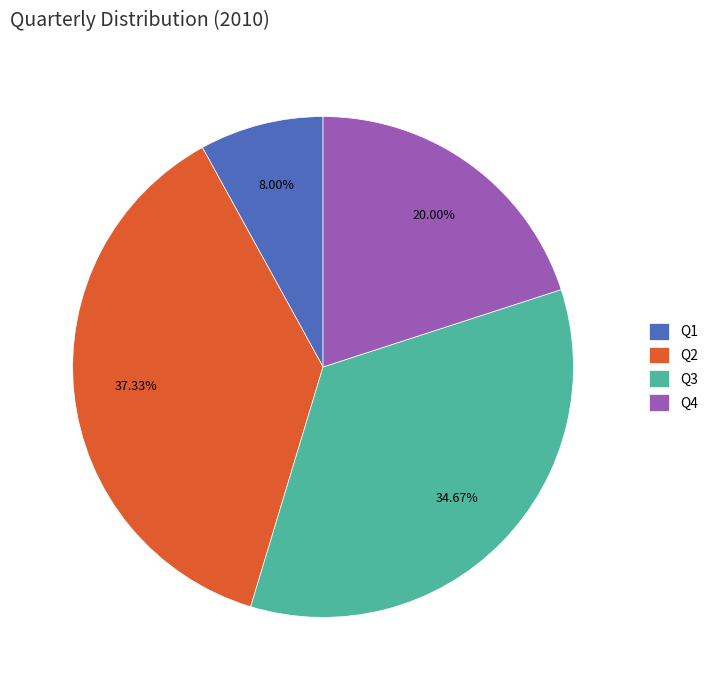

Count the number of slices in the pie.

4